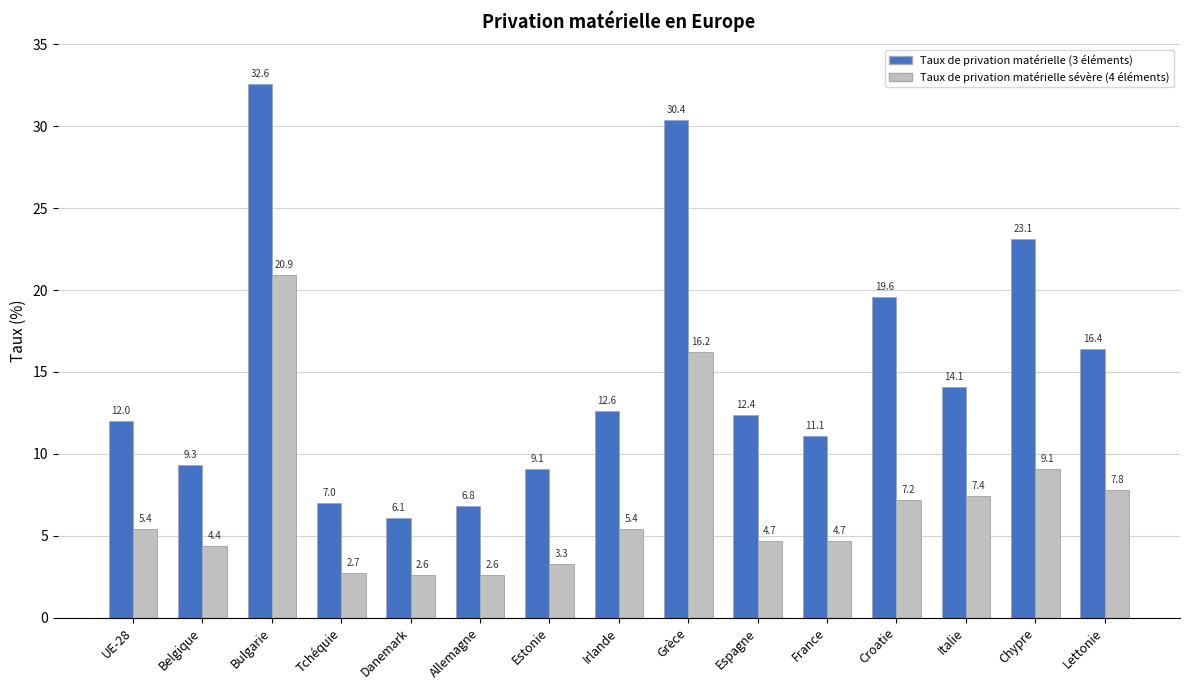

How many series are shown in this chart?

2